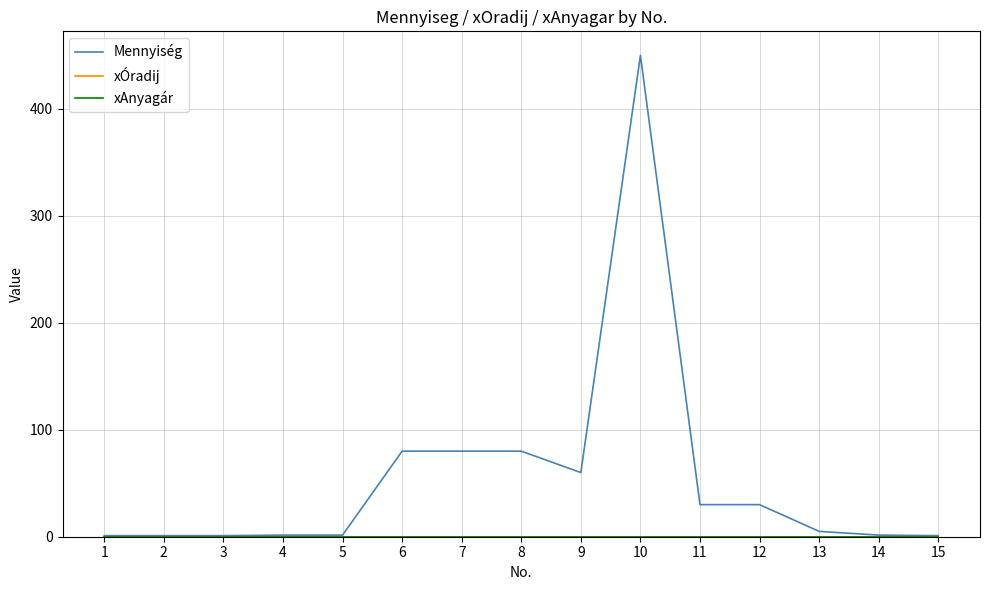

True or false: xÓradij has more than 1 interior local peaks.

False